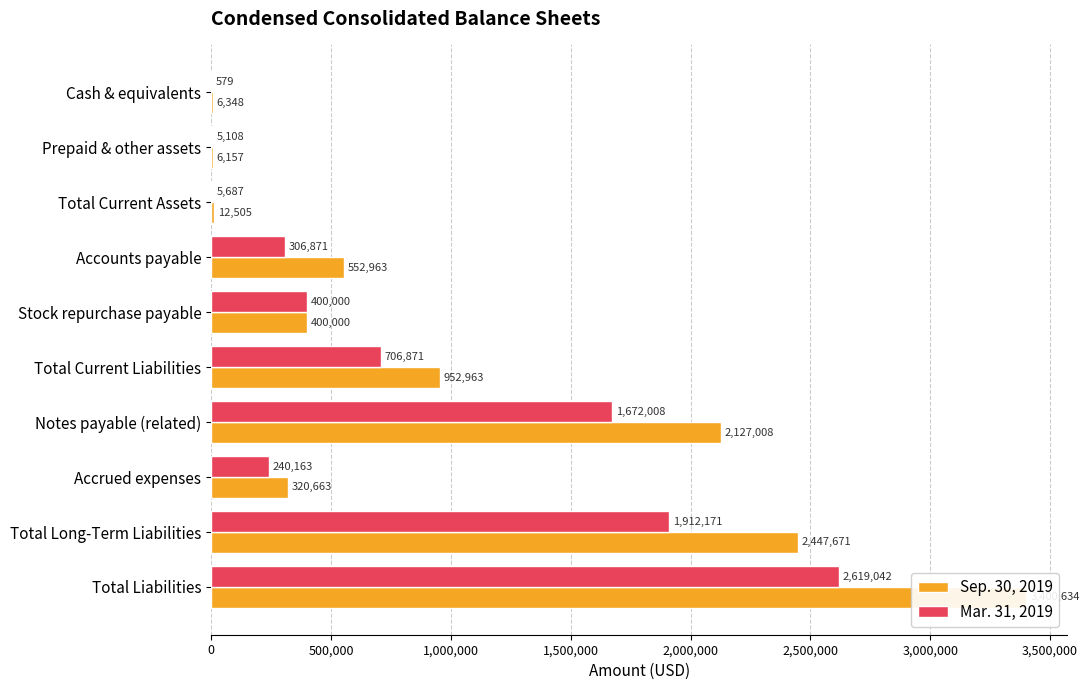

How many data points in Mar. 31, 2019 are less than 400000?

5